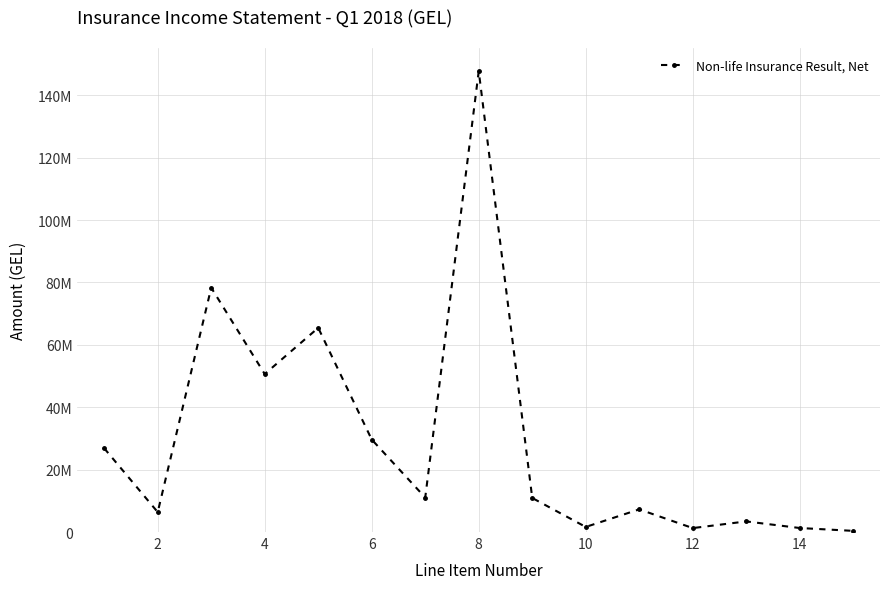

Reading right to left, transcribe all the data shown in this chart.

371129.6	1286214.8	3402654.0	1261024.1	7267124.5	1627792.0	10913511.9	147702029.8	11051426.1	29635239.8	65443126.9	50636252.8	78301508.4	6377230.0	26832600.6